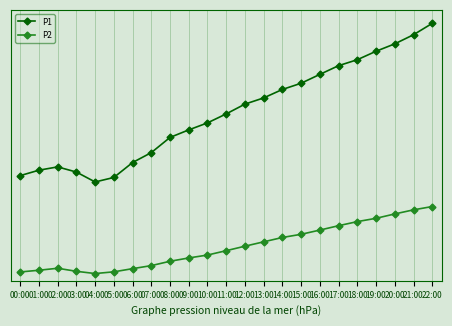

Is this an area chart (filled region under the line)?

No